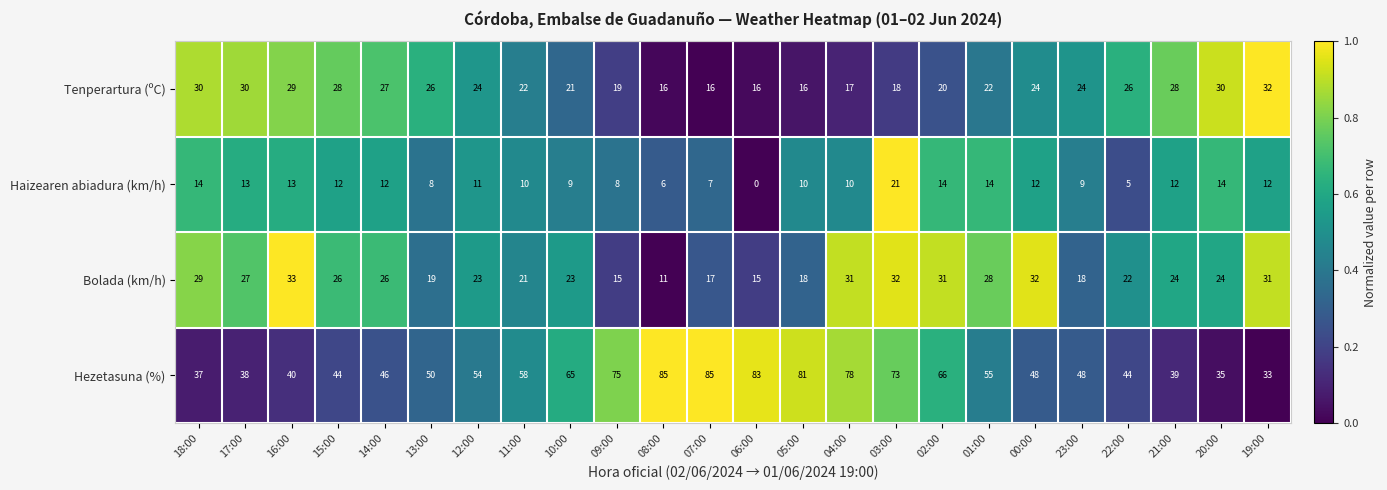

How many categories are shown in the chart?

24